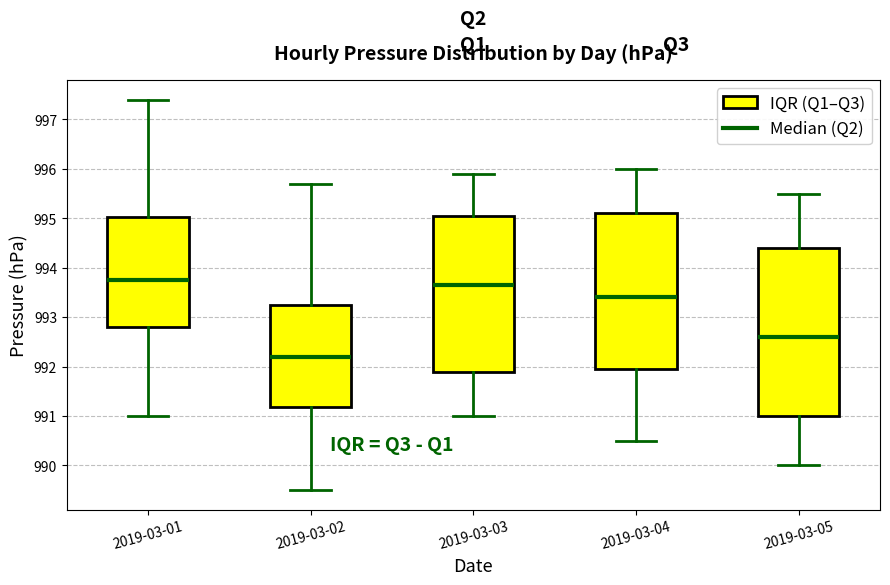

Reading left to right, read every box against the y-axis: the position of its median line, the range the box covers, and the ends of its whiskers. The values are not printed on the chart, so give them approximately, as read against the axis.

2019-03-01: median 993.8, box 992.8 to 995.0, whiskers 991.0 to 997.4
2019-03-02: median 992.2, box 991.2 to 993.3, whiskers 989.5 to 995.7
2019-03-03: median 993.7, box 991.9 to 995.1, whiskers 991.0 to 995.9
2019-03-04: median 993.4, box 992.0 to 995.1, whiskers 990.5 to 996.0
2019-03-05: median 992.6, box 991.0 to 994.4, whiskers 990.0 to 995.5